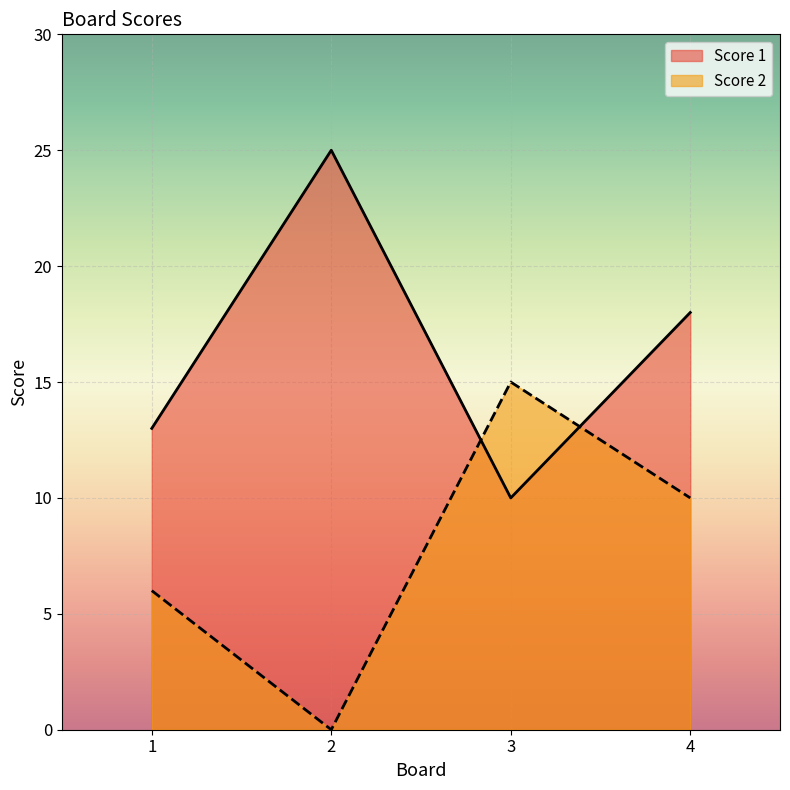

Rank the series at 1 from highest to lowest value.

Score 1, Score 2